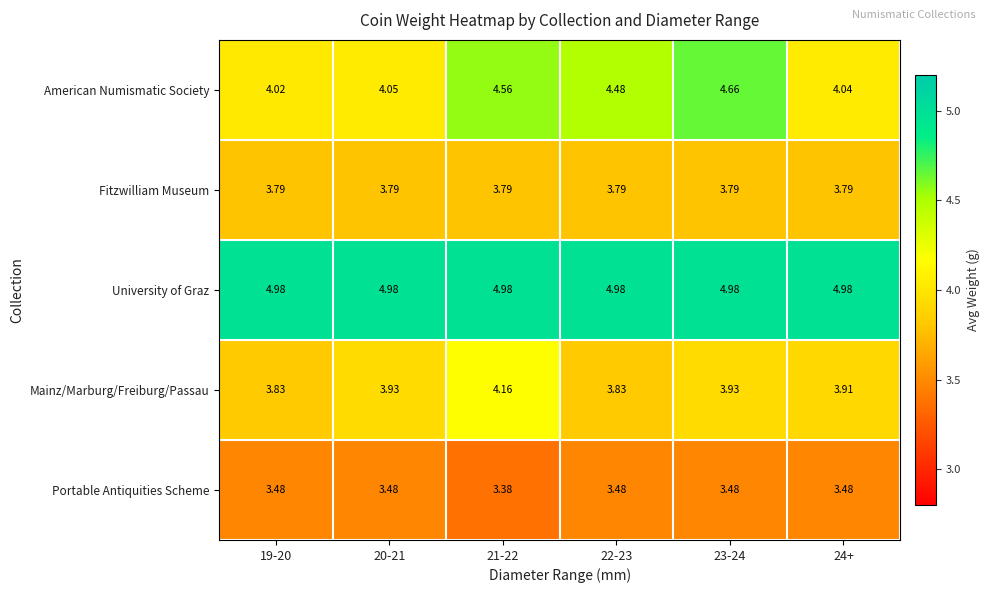

Rank the series at 23-24 from highest to lowest value.

University of Graz, American Numismatic Society, Mainz/Marburg/Freiburg/Passau, Fitzwilliam Museum, Portable Antiquities Scheme